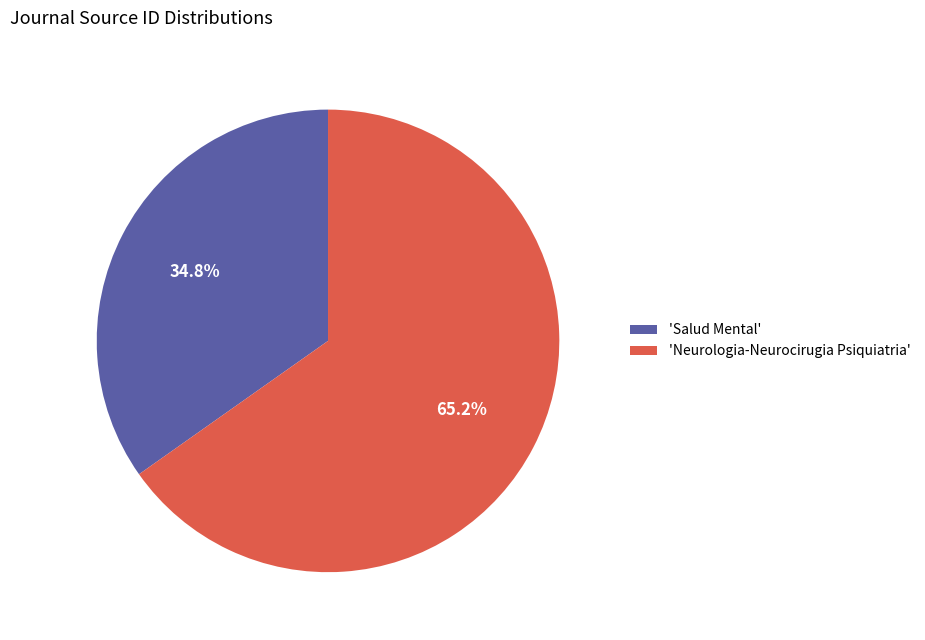

Rank the categories by value from highest to lowest.

'Neurologia-Neurocirugia Psiquiatria', 'Salud Mental'